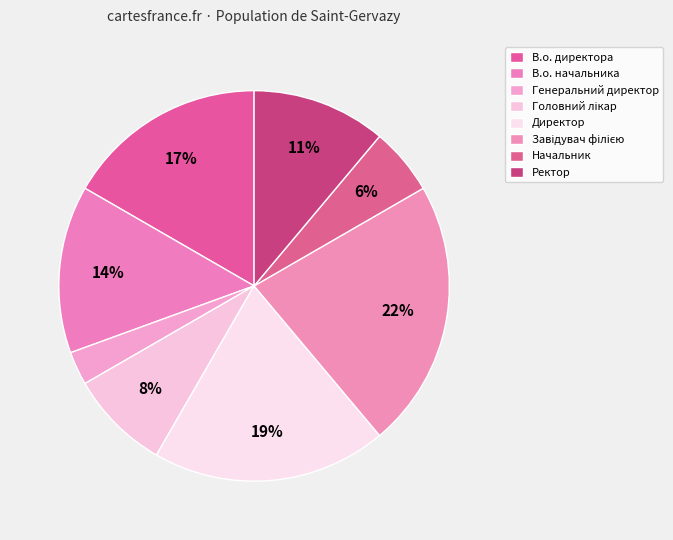

Rank the categories by value from highest to lowest.

Завідувач філією, Директор, В.о. директора, В.о. начальника, Ректор, Головний лікар, Начальник, Генеральний директор